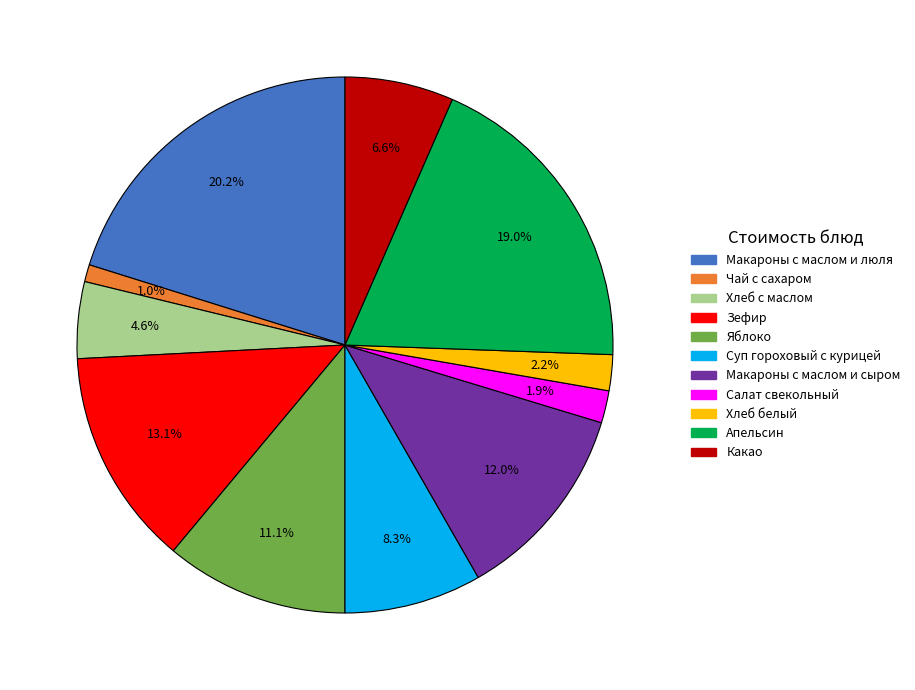

Between Салат свекольный and Макароны с маслом и сыром, which is larger?

Макароны с маслом и сыром